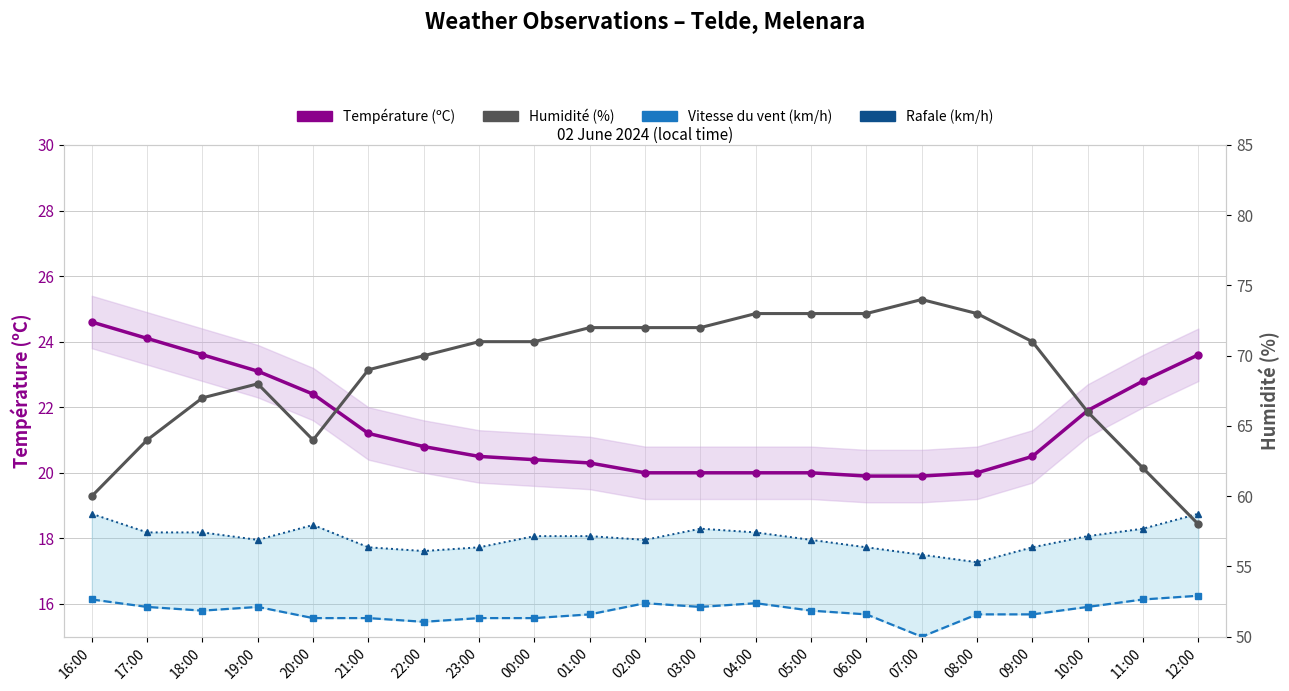

Reading right to left, extract all data points from this chart.

Température (ºC): 23.6	22.8	21.9	20.5	20.0	19.9	19.9	20.0	20.0	20.0	20.0	20.3	20.4	20.5	20.8	21.2	22.4	23.1	23.6	24.1	24.6
Vitesse du vent (km/h): 16.2	16.1	15.9	15.7	15.7	15.0	15.7	15.8	16.0	15.9	16.0	15.7	15.6	15.6	15.5	15.6	15.6	15.9	15.8	15.9	16.1
Rafale (km/h): 18.8	18.3	18.1	17.7	17.3	17.5	17.7	18.0	18.2	18.3	18.0	18.1	18.1	17.7	17.6	17.7	18.4	18.0	18.2	18.2	18.8
Humidité (%): 58.0	62.0	66.0	71.0	73.0	74.0	73.0	73.0	73.0	72.0	72.0	72.0	71.0	71.0	70.0	69.0	64.0	68.0	67.0	64.0	60.0